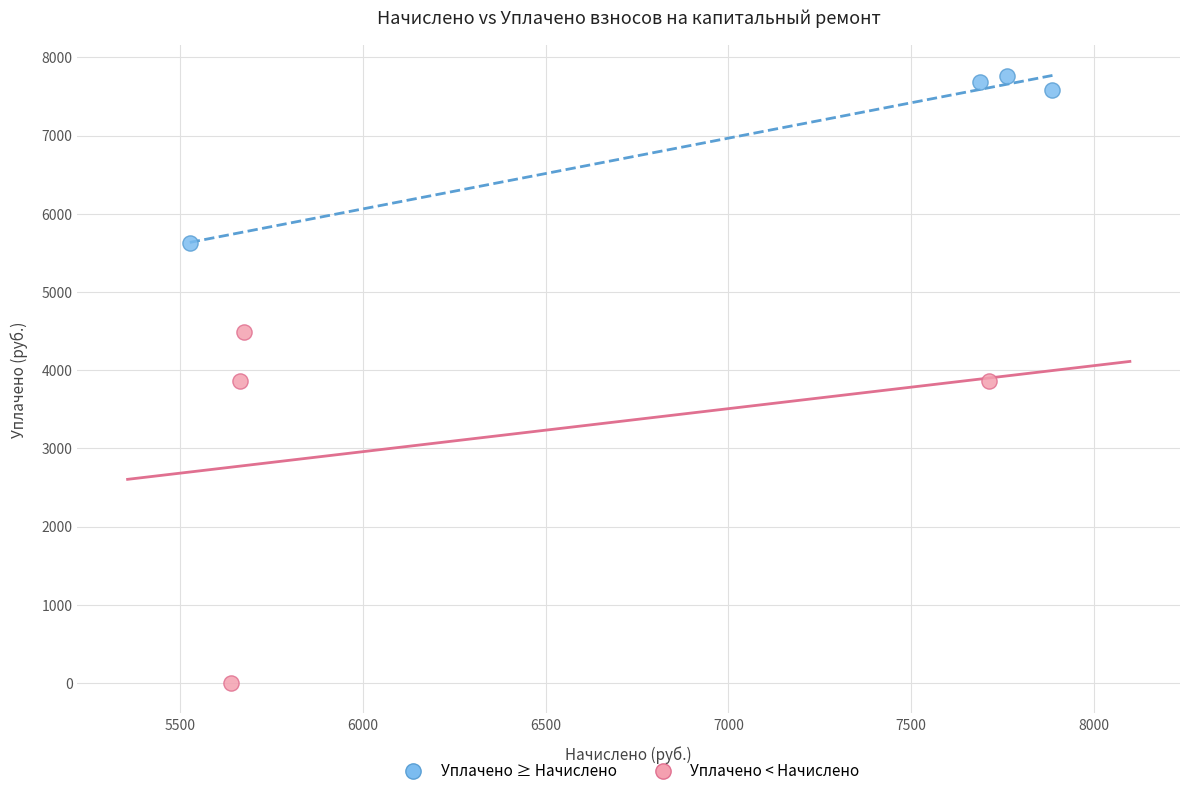

Which series contains the highest Y value?

Уплачено ≥ Начислено